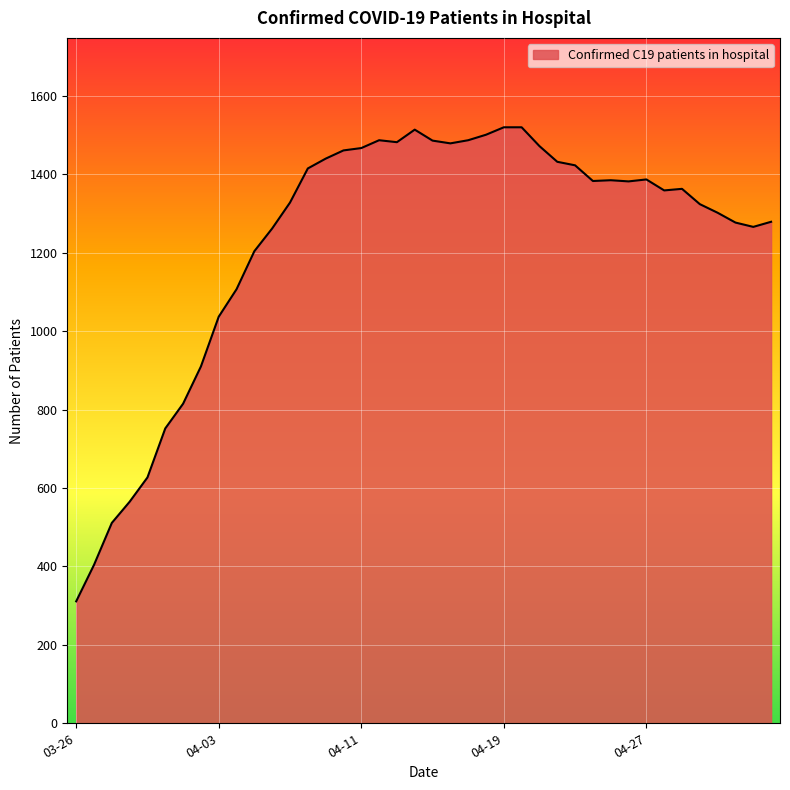

What is the minimum value shown in the chart?

311